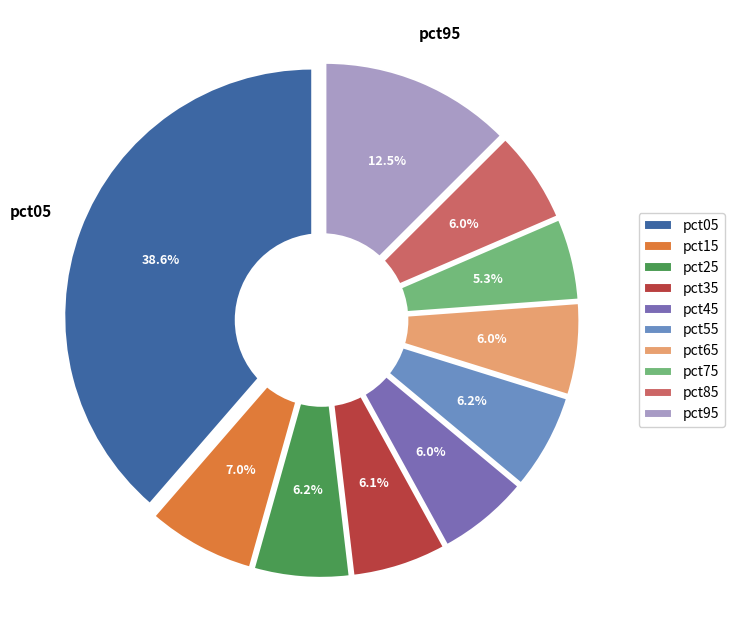

How many slices are in this pie chart?

10